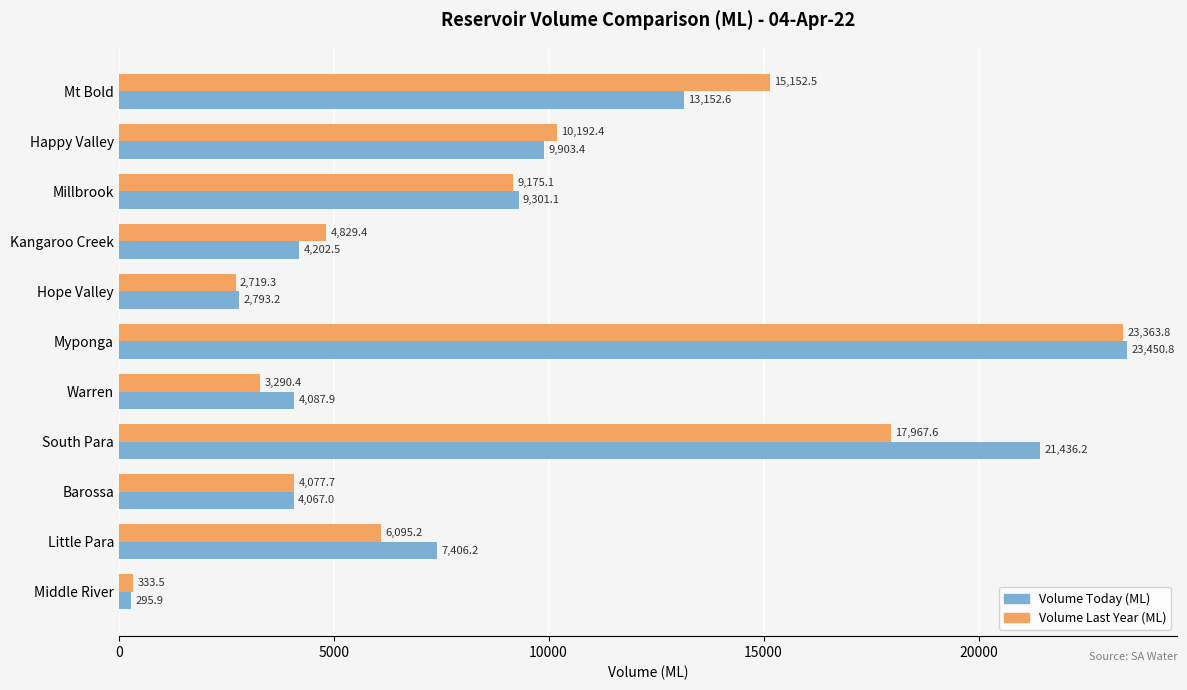

Between Millbrook and Kangaroo Creek, which series saw the biggest shift?

Volume Today (ML)